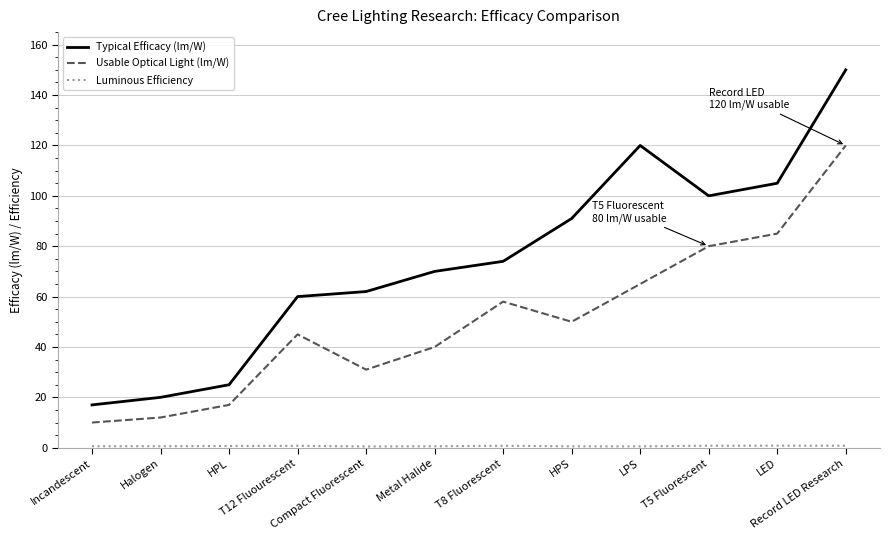

Which series has the largest total across all categories?

Typical Efficacy (lm/W)